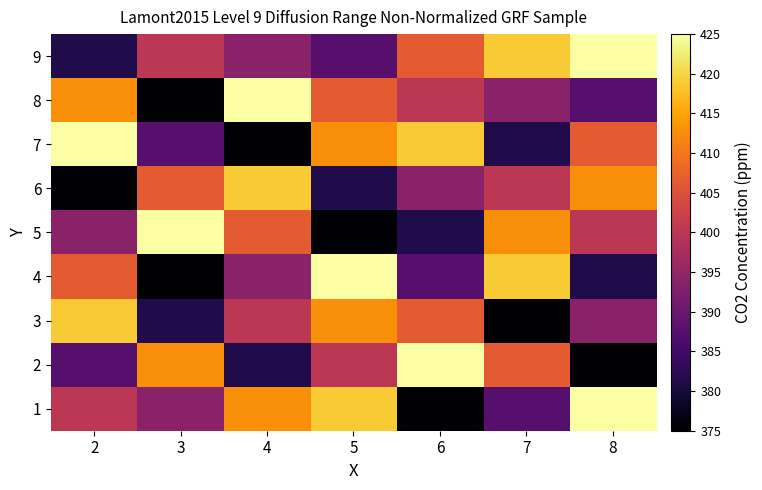

Which series has the largest range (max minus min)?

8